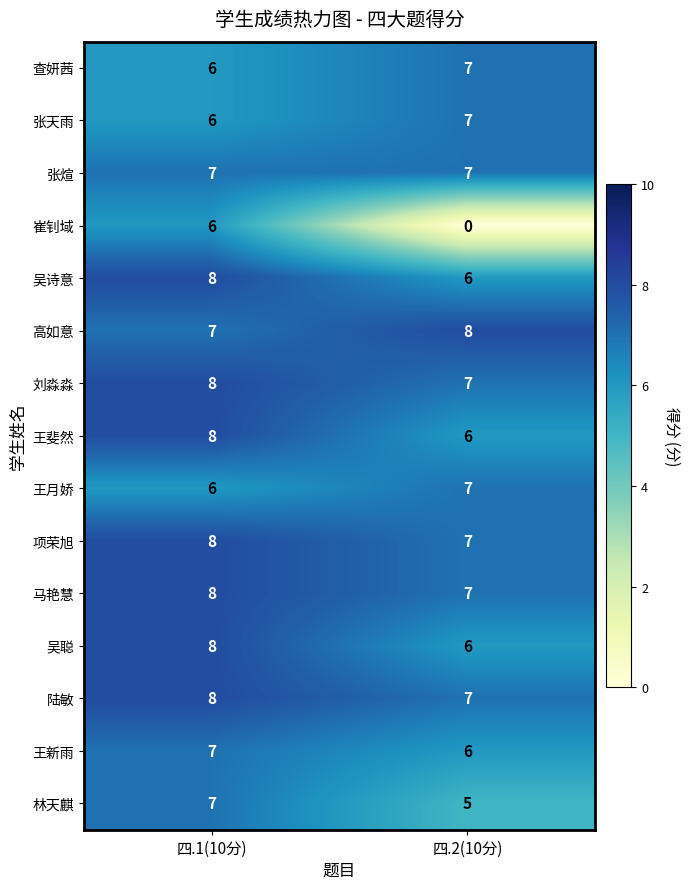

Reading right to left, extract all data points from this chart.

查妍茜: 7	6
张天雨: 7	6
张煊: 7	7
崔钊域: 0	6
吴诗意: 6	8
高如意: 8	7
刘淼淼: 7	8
王斐然: 6	8
王月娇: 7	6
项荣旭: 7	8
马艳慧: 7	8
吴聪: 6	8
陆敏: 7	8
王新雨: 6	7
林天麒: 5	7